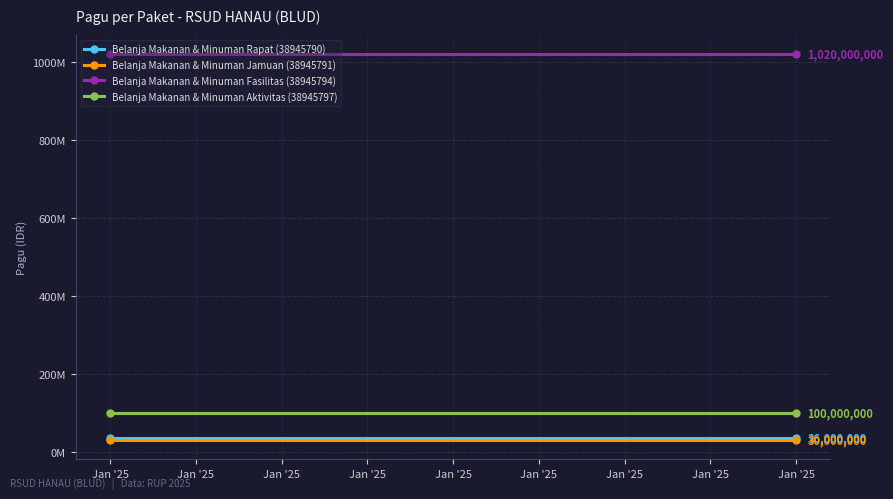

Between Jan '25 and Jan '25, which is larger?

Jan '25